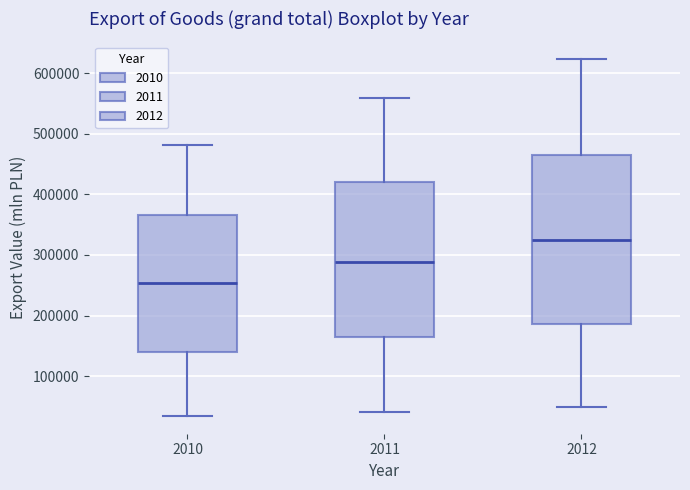

Where does the upper whisker of the box at x = 2011 end on the y-axis? The values are not printed on the chart, so give them approximately, as read against the axis.

560000